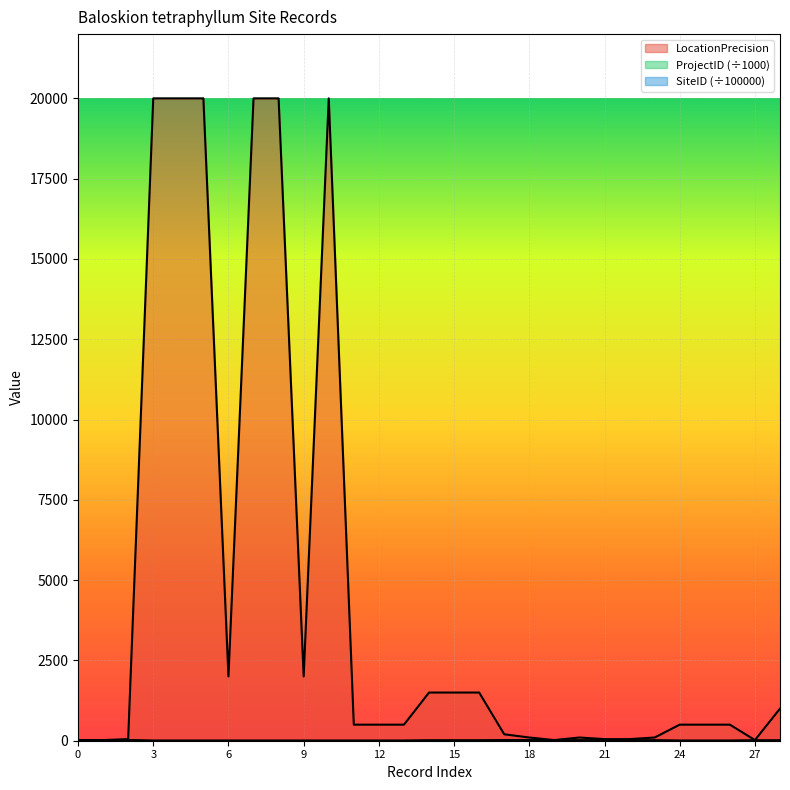

At which label is ProjectID closest to 8?

28